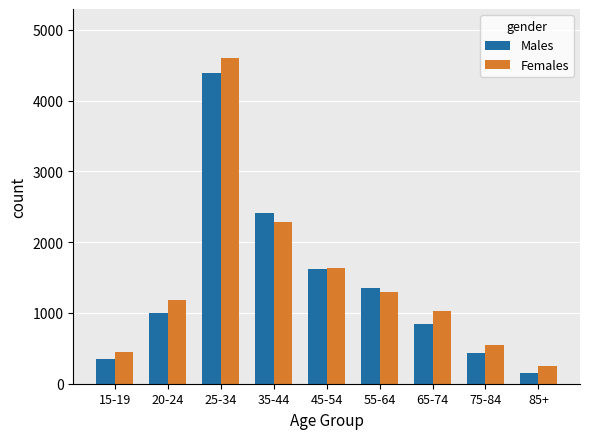

Count the number of categories in the chart.

9